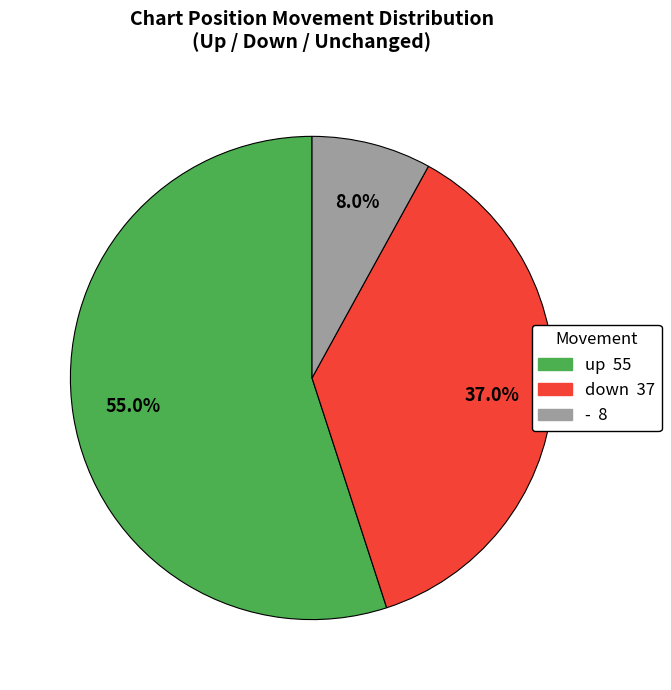

Which has a higher value, - or up?

up